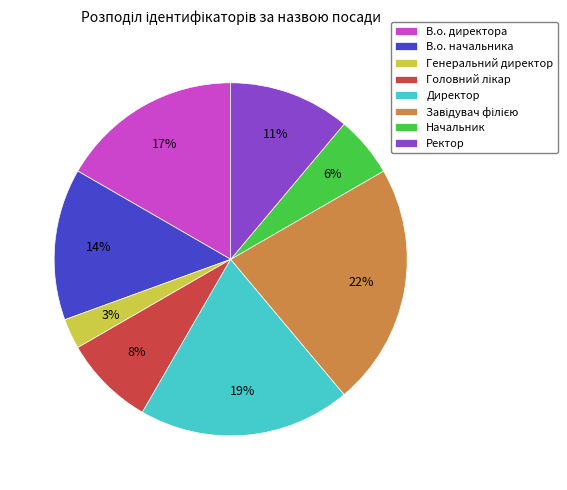

Which slice is the smallest?

Генеральний директор